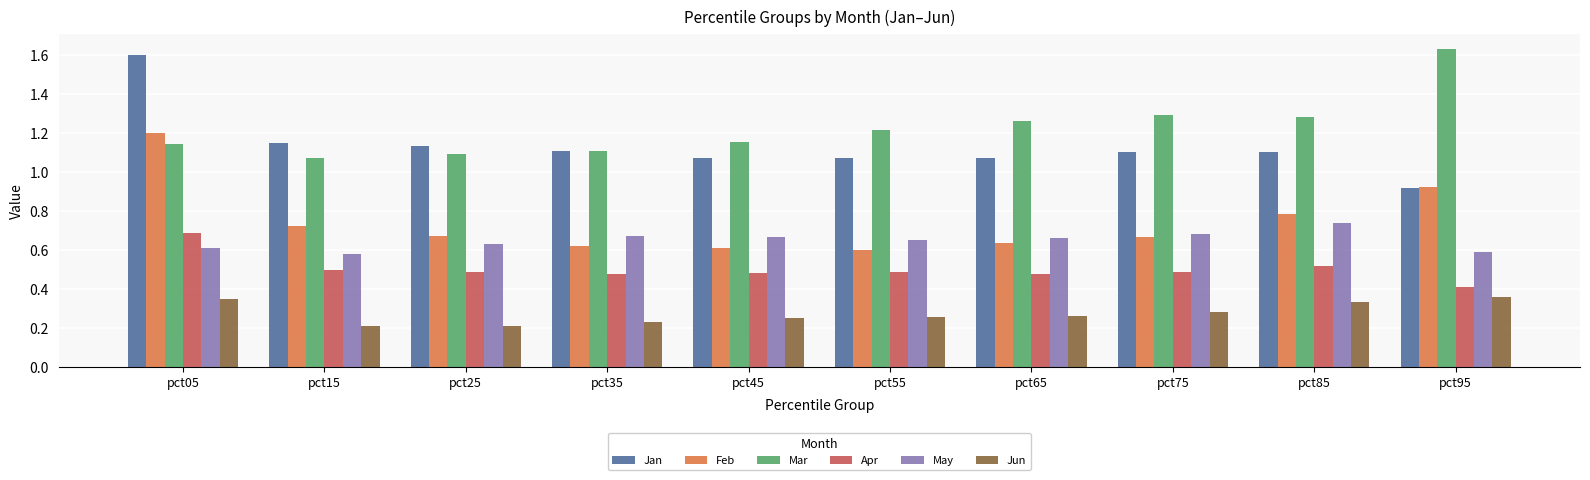

The May series shows 0.7 at pct85. True or false?

True